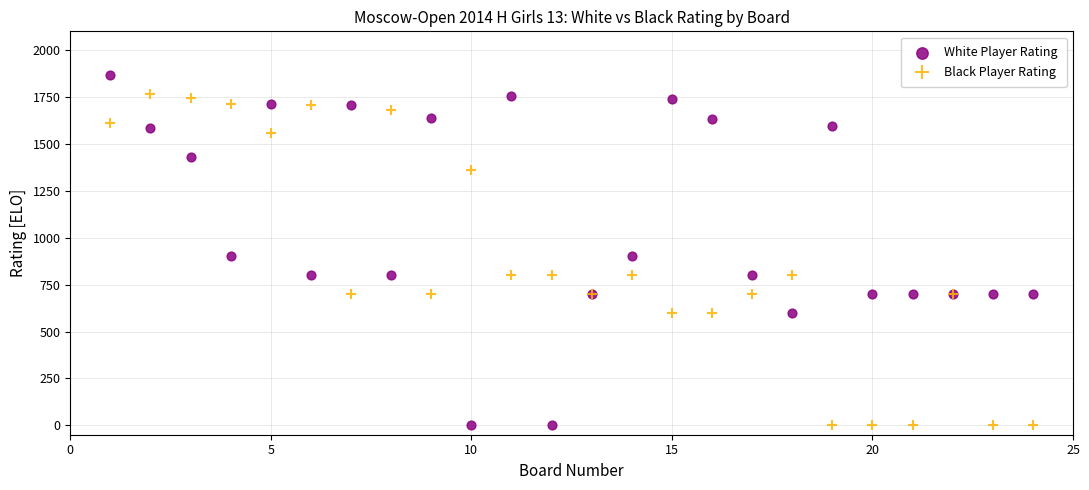

What is the X range (max minus min) for the scatter plot?

23